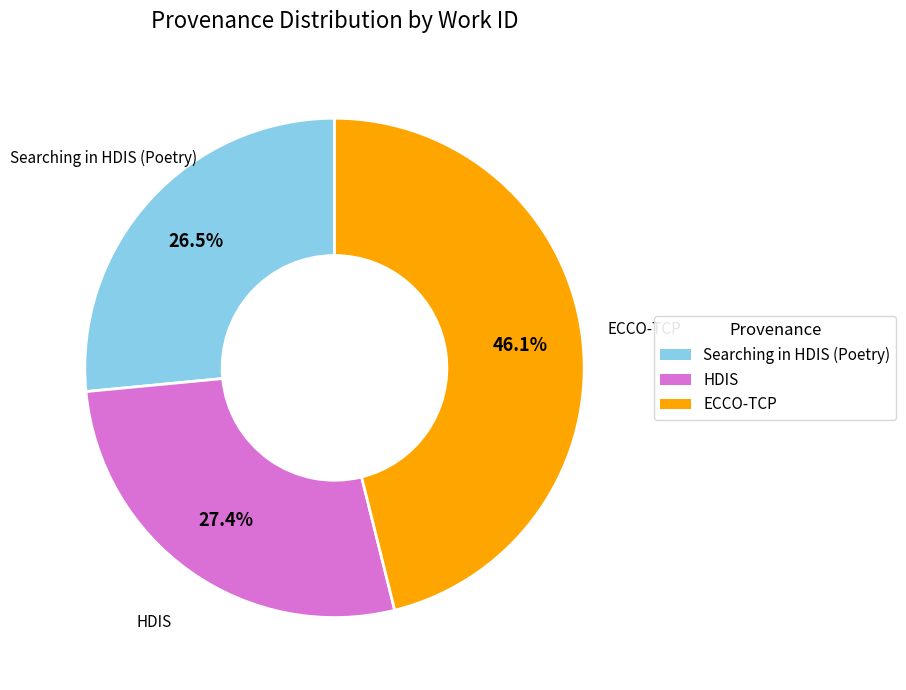

Which has a higher value, Searching in HDIS (Poetry) or HDIS?

HDIS